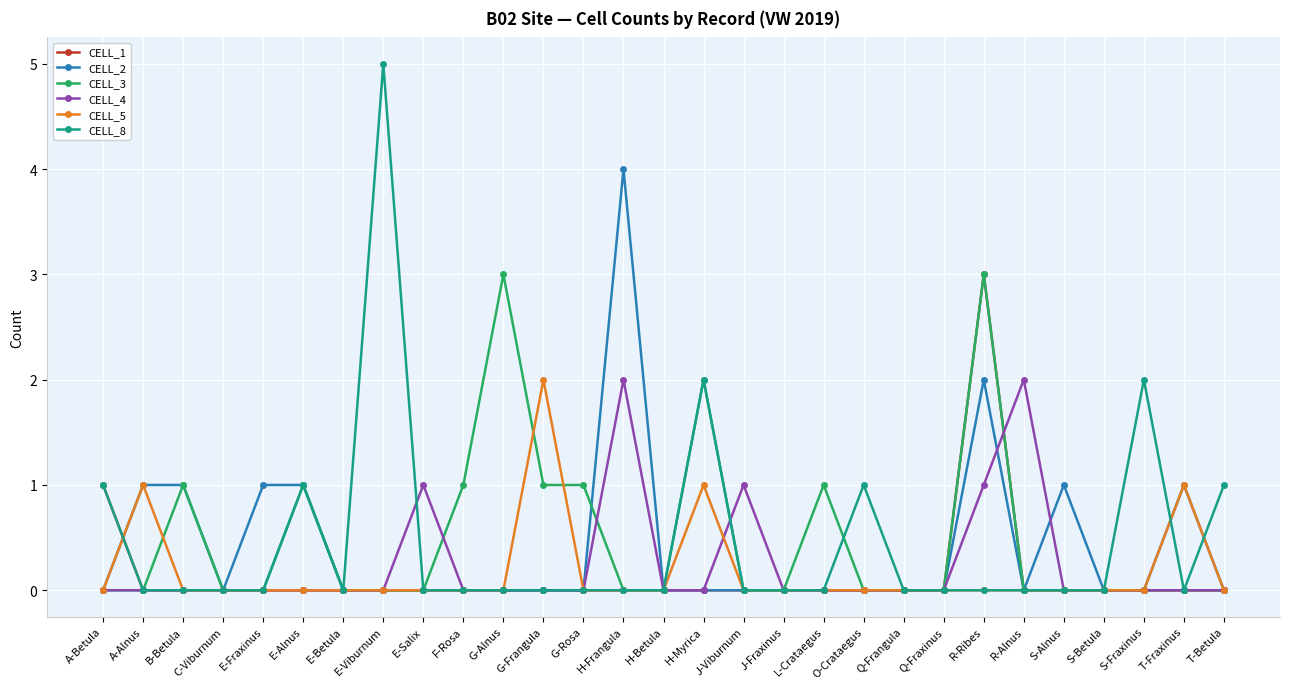

Between S-Fraxinus and T-Betula, which series saw the biggest shift?

CELL_8